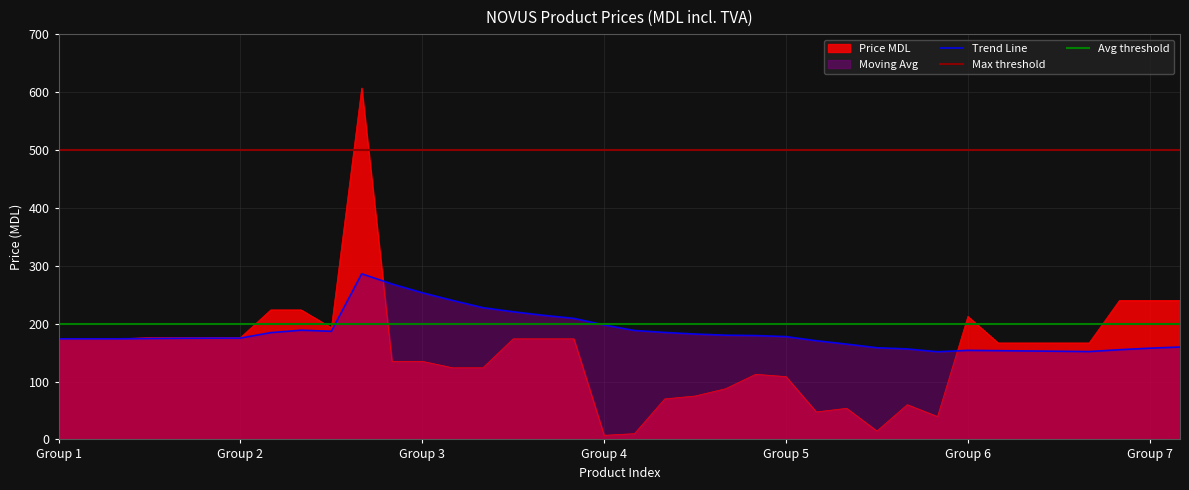

The Price MDL series shows 2.0 at Group 4. True or false?

False